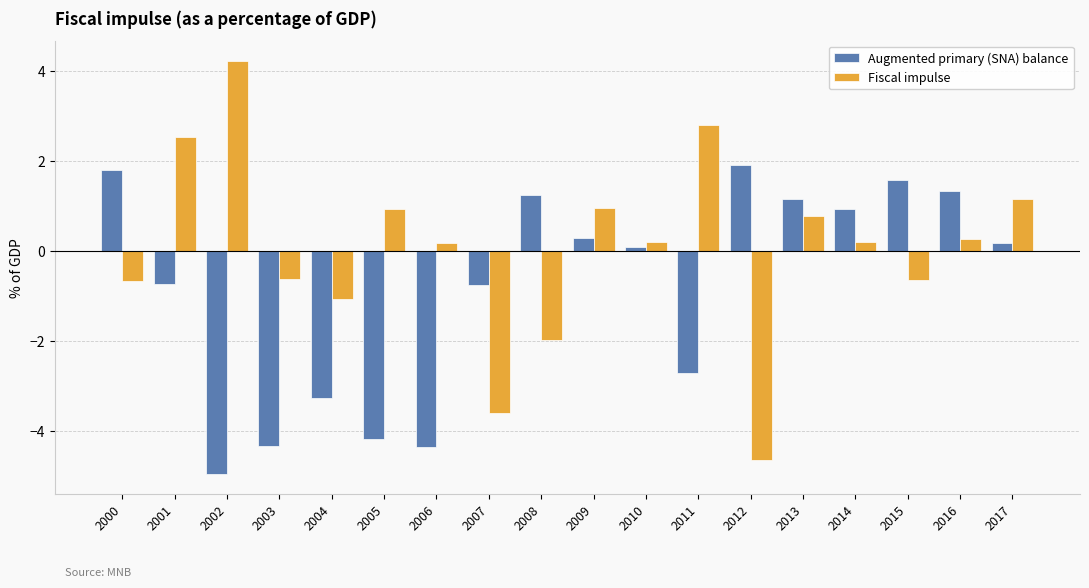

What is the highest value of the Fiscal impulse series?

4.2